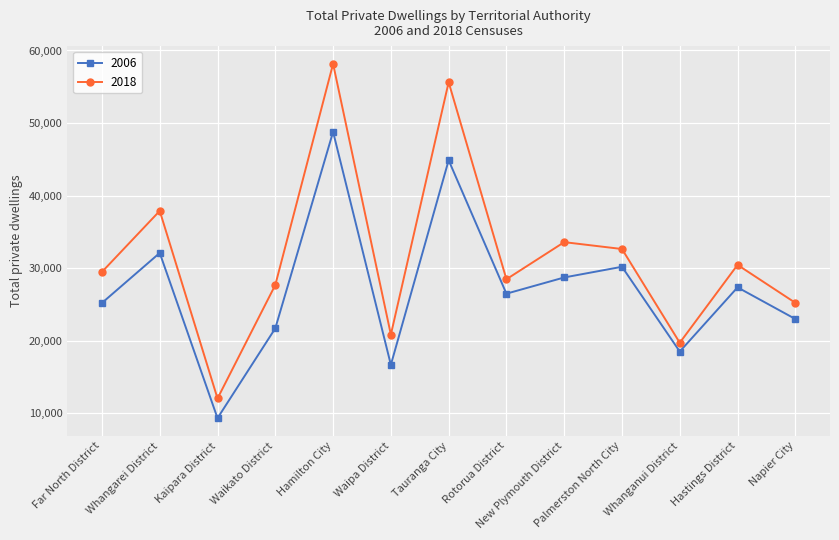

What is the value of the 2018 point at the 12th from the left?

30444